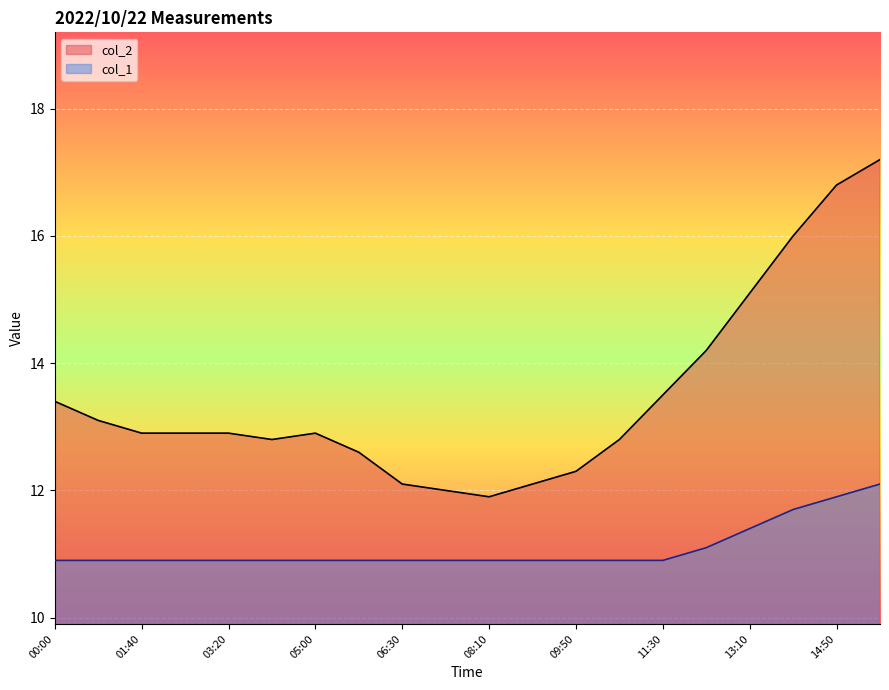

What is the total value across all series at 02:30?

23.8